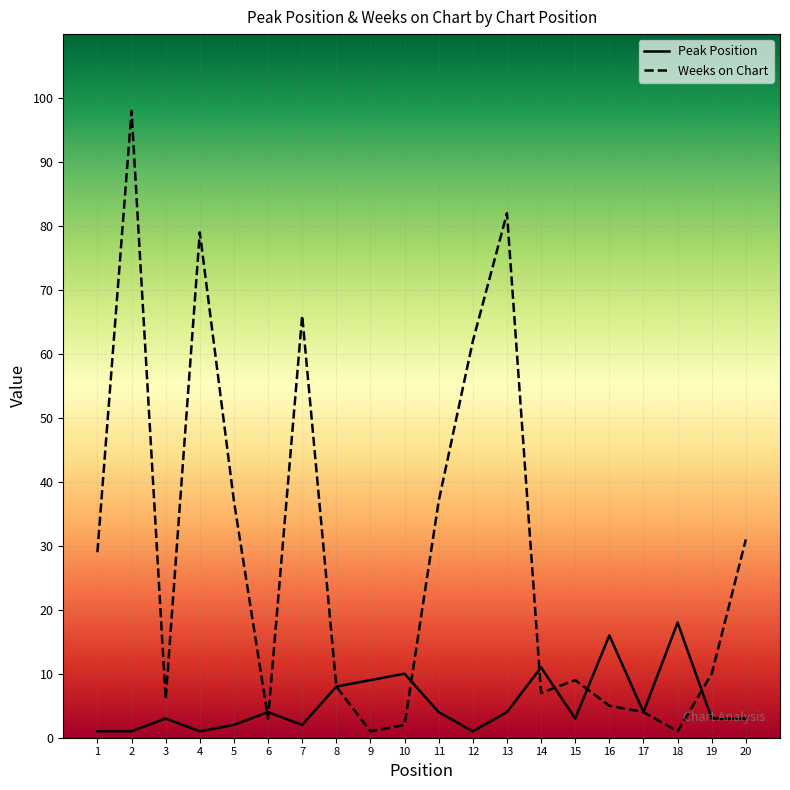

True or false: Peak Position has a value of 3 at 19.

True